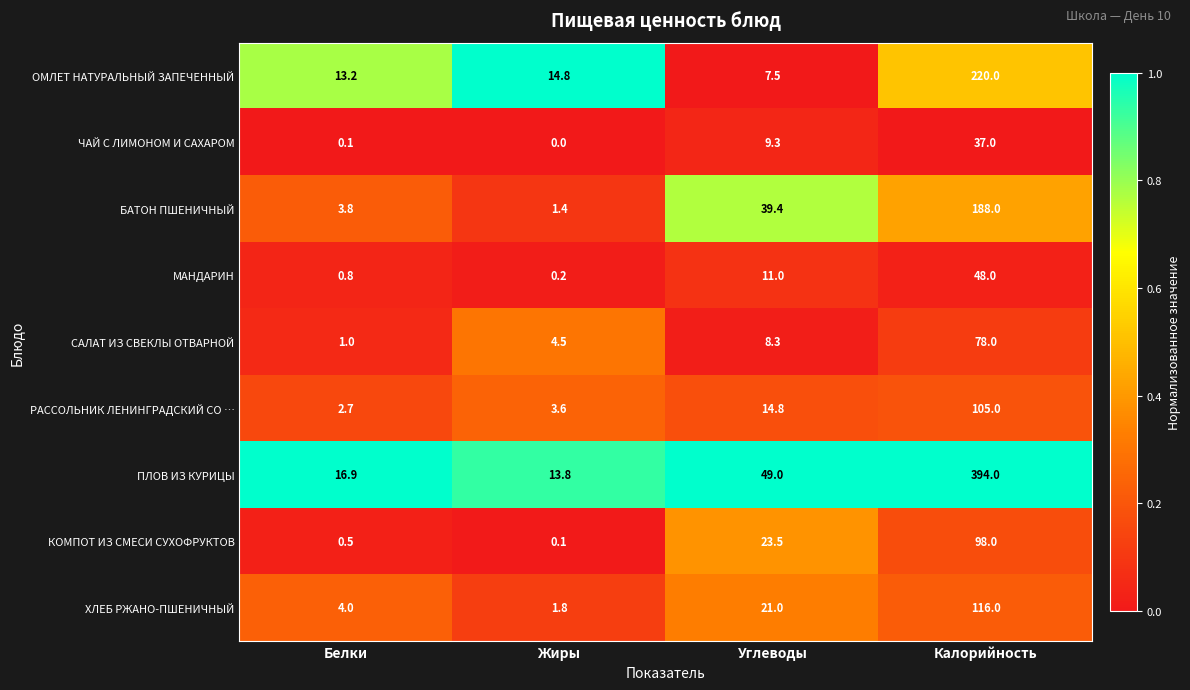

Which series changed the most between Белки and Калорийность?

ПЛОВ ИЗ КУРИЦЫ